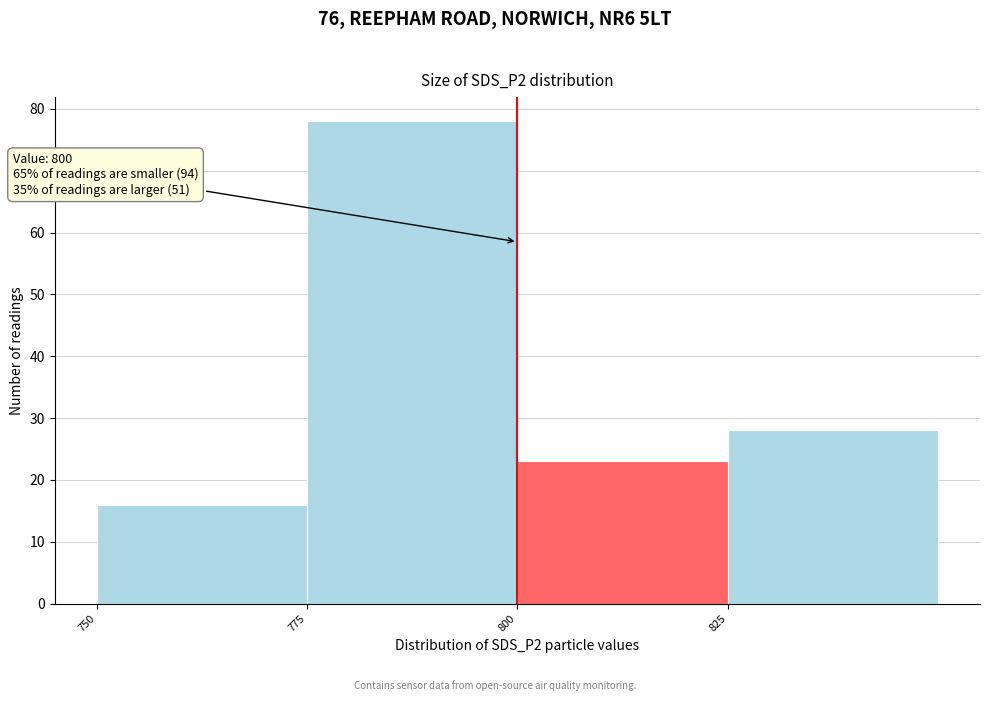

Over which range of the x-axis is the bar tallest?

775 to 800